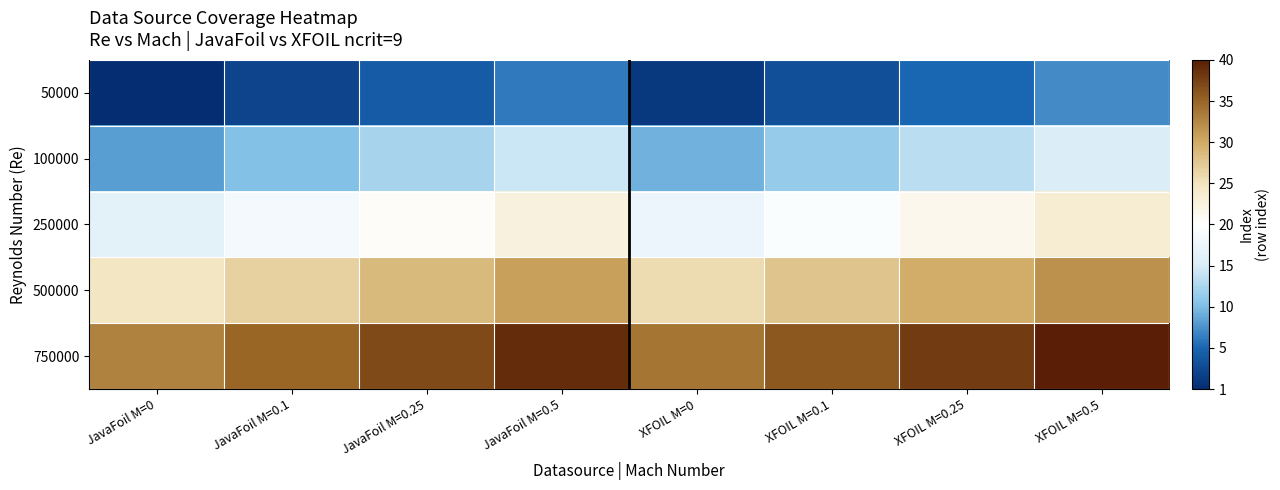

Which has a higher value, JavaFoil M=0.25 or XFOIL M=0.5?

XFOIL M=0.5